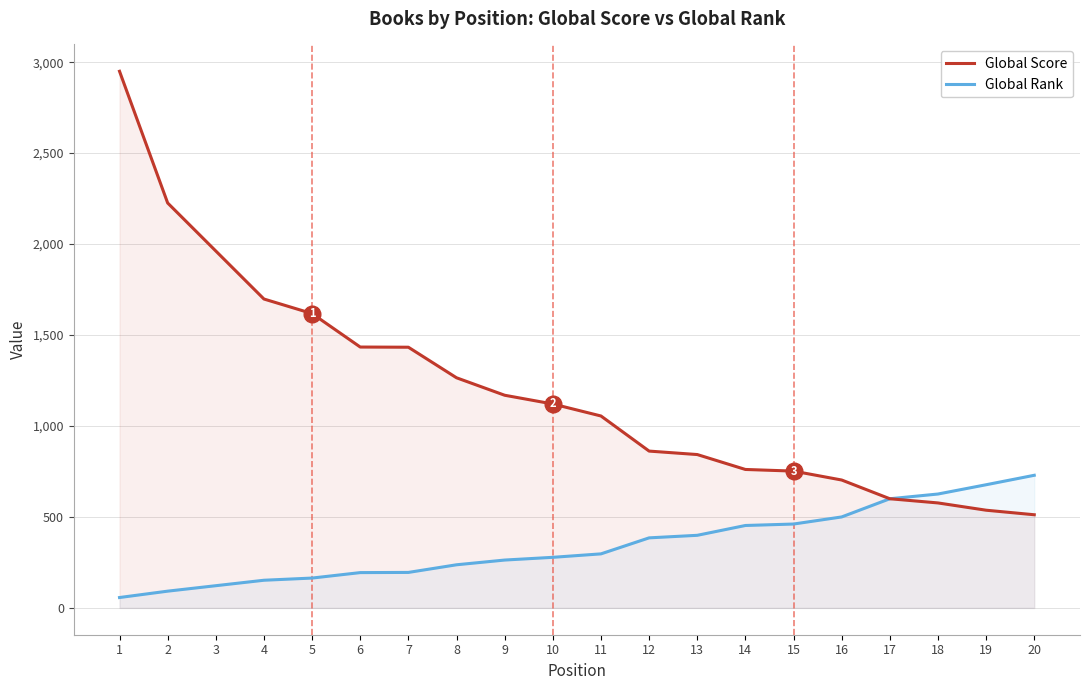

What is the difference between the highest and lowest values at 10?

843